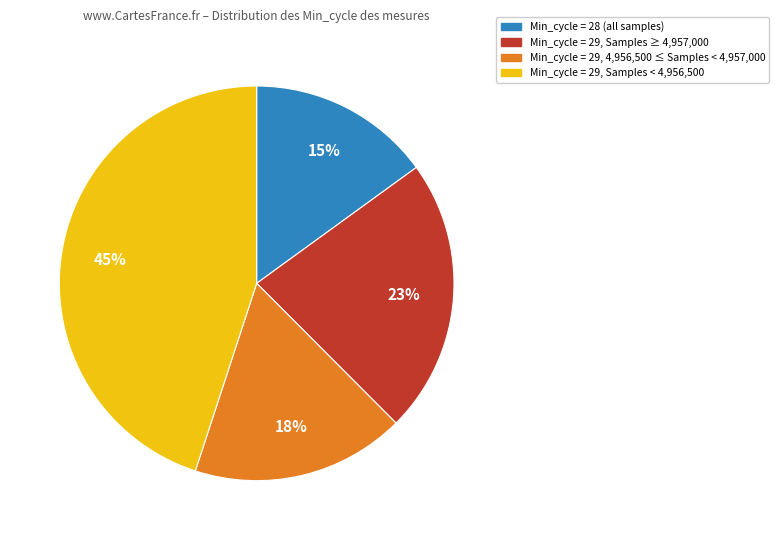

Does any single category account for the majority?

No